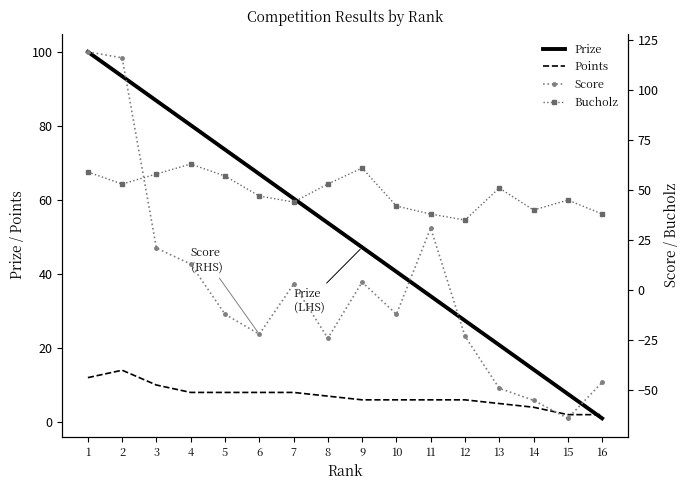

Is the value of Prize at 9 greater than the value of Bucholz at 3?

No